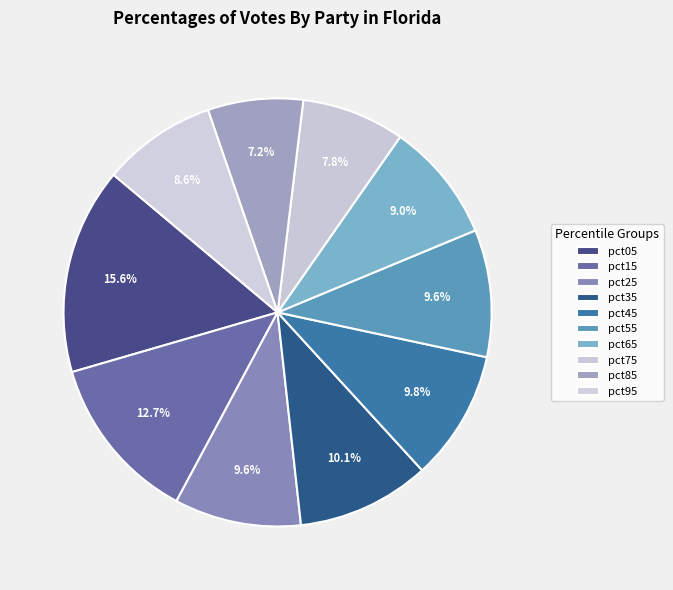

Combined, what portion of the pie is pct65 and pct05?

24.6%